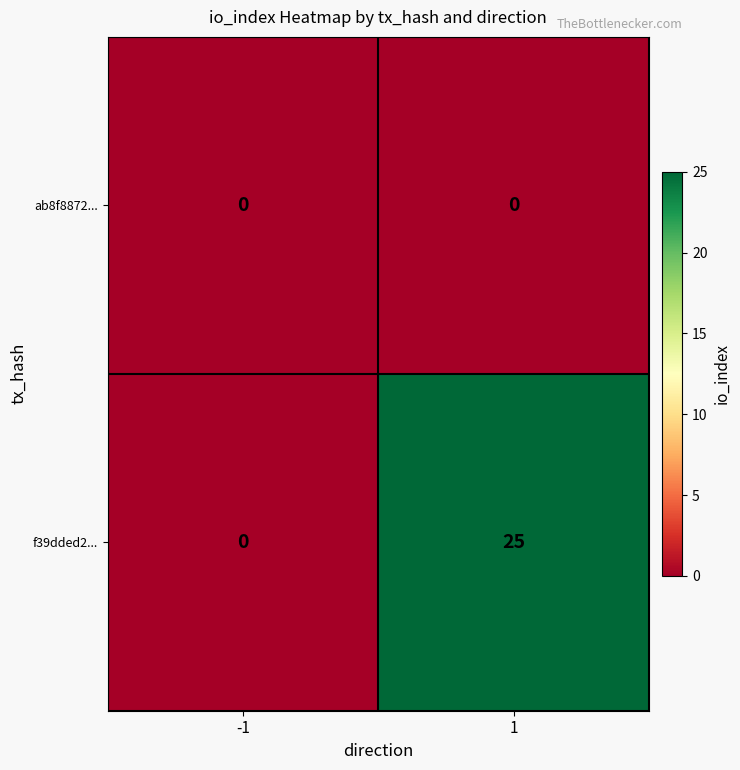

The value of ab8f8872... at -1 is 0. True or false?

True